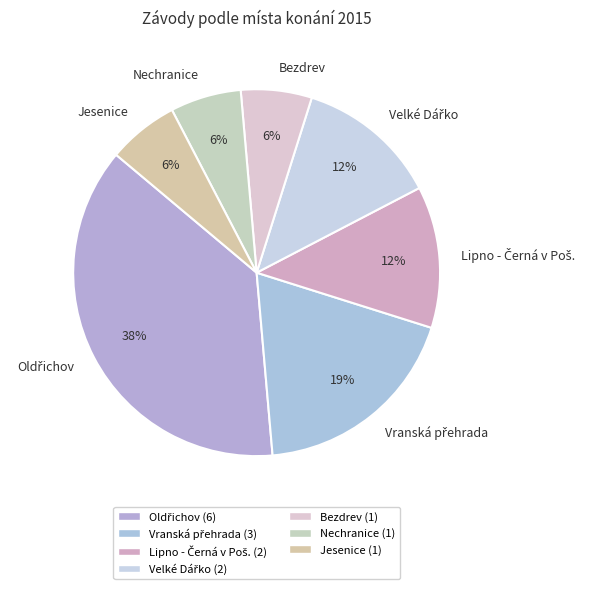

Does any single category account for the majority?

No